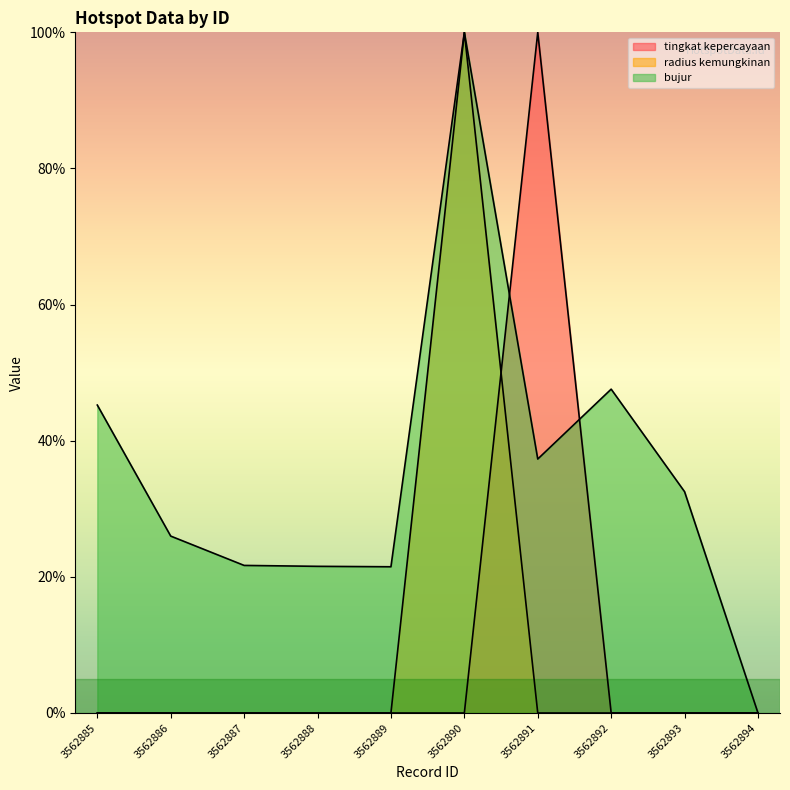

Which series has the largest range (max minus min)?

tingkat kepercayaan